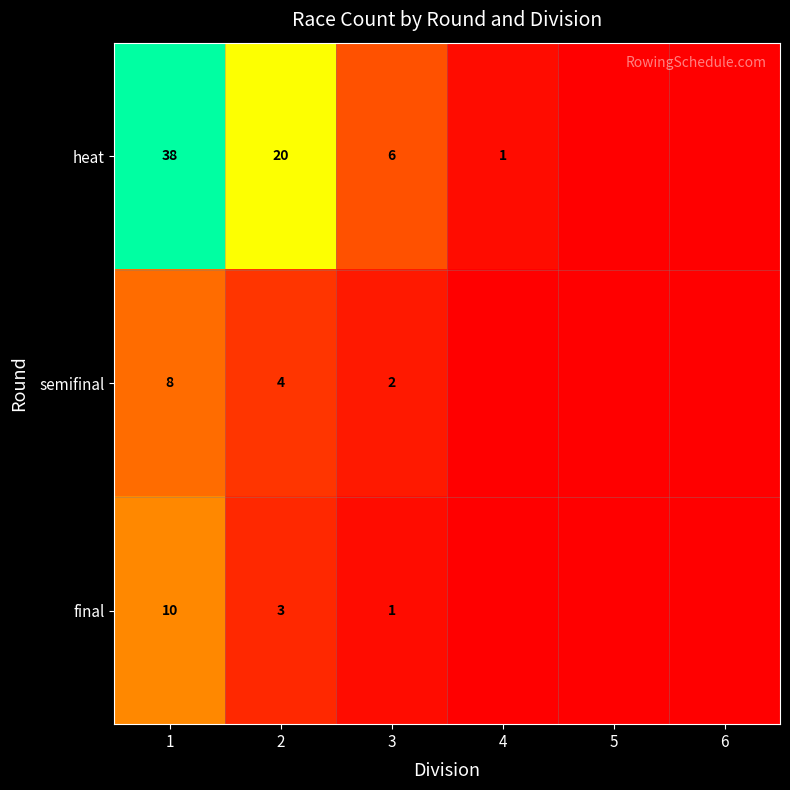

Which category has the lowest value across all series?

5